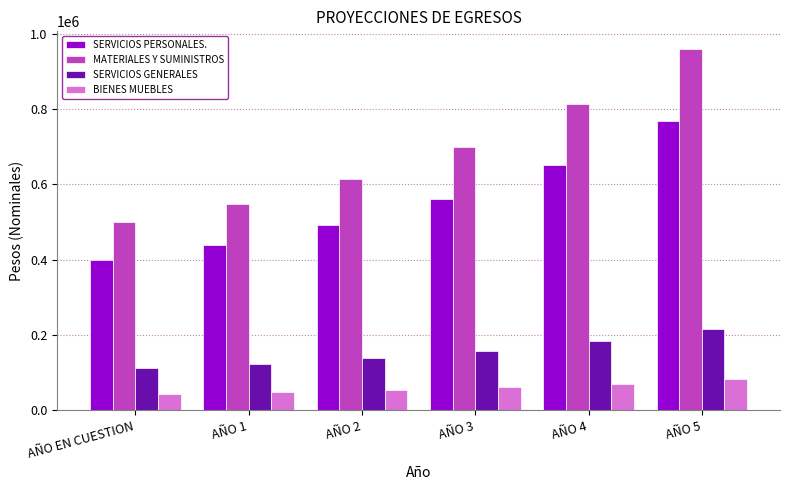

Which series has the largest range (max minus min)?

MATERIALES Y SUMINISTROS